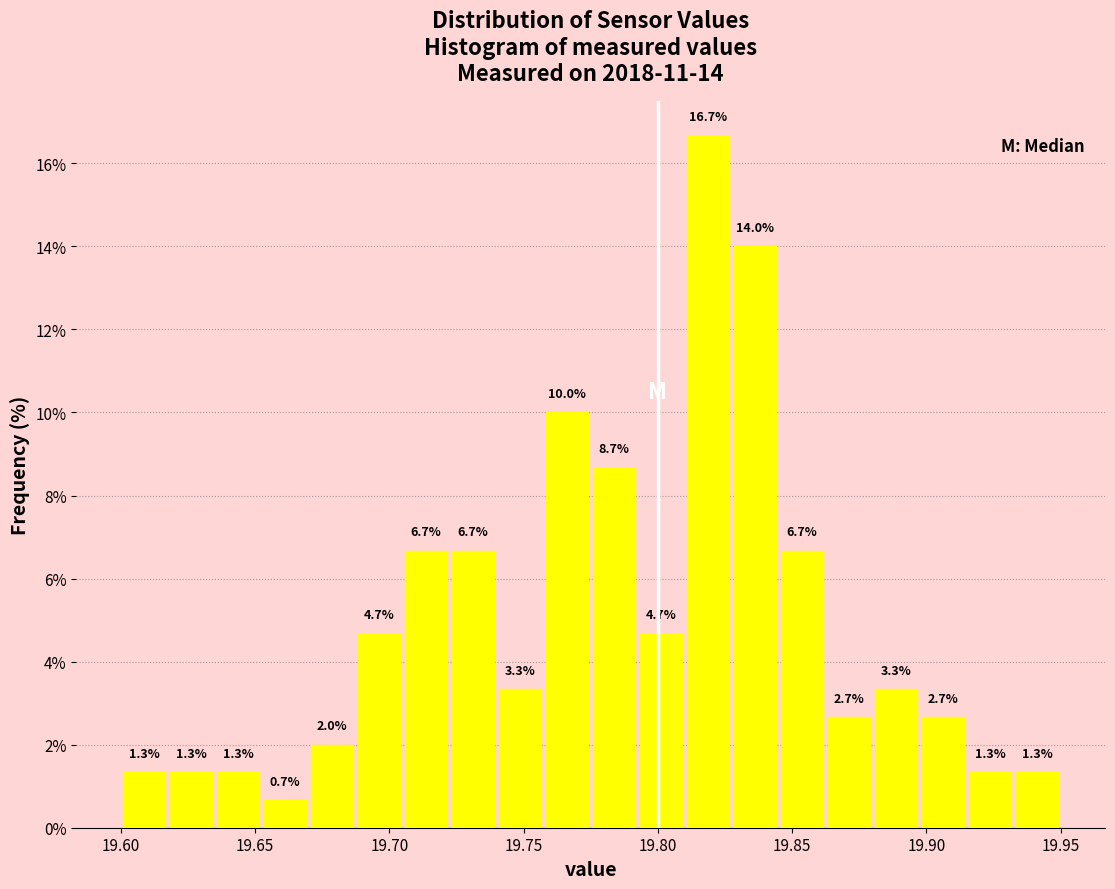

Around what value on the x-axis is the tallest bar? Give the approximate position of its centre, as read against the axis.

19.820